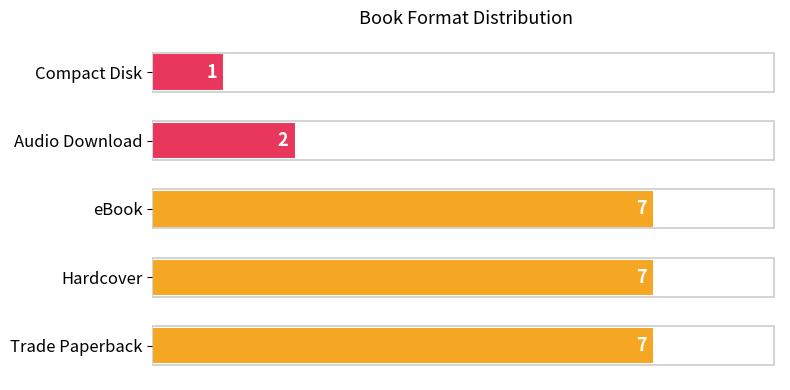

What is the difference between the maximum and minimum values?

6